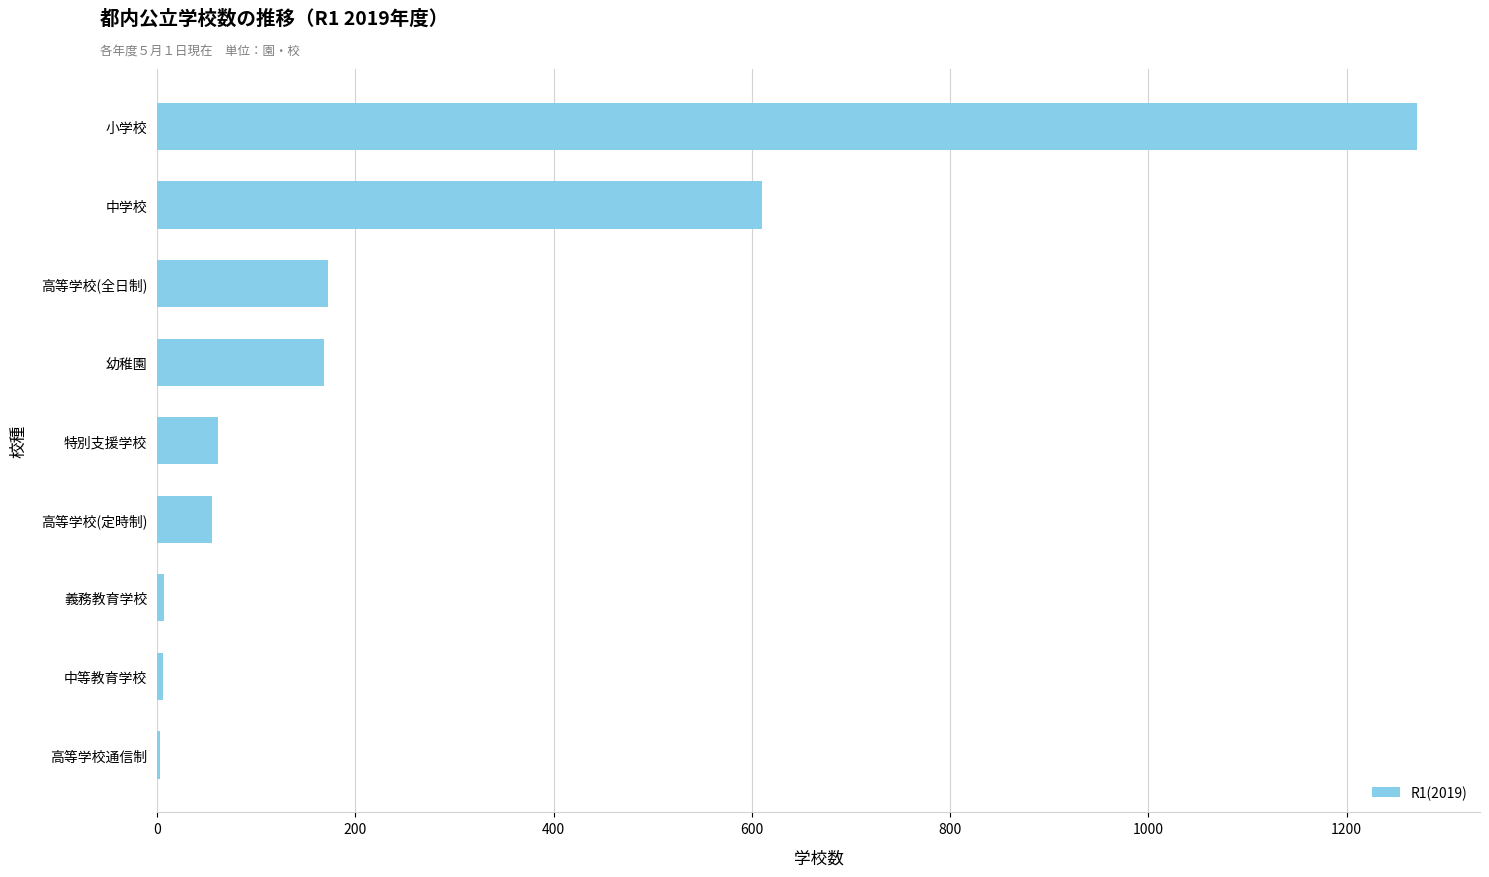

Which label corresponds to the largest value in the chart?

小学校